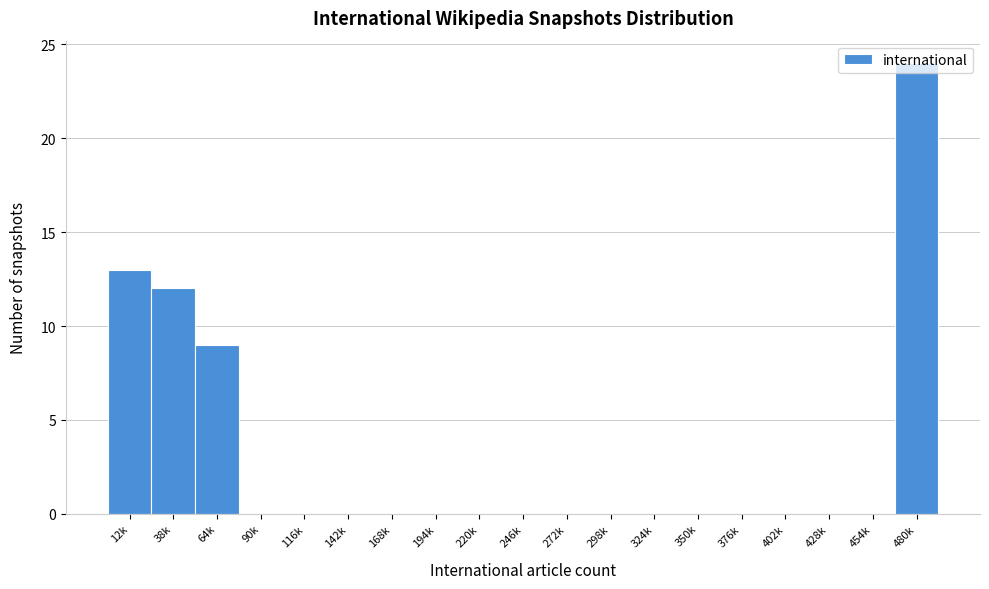

True or false: the data shows 0 at 90k.

True